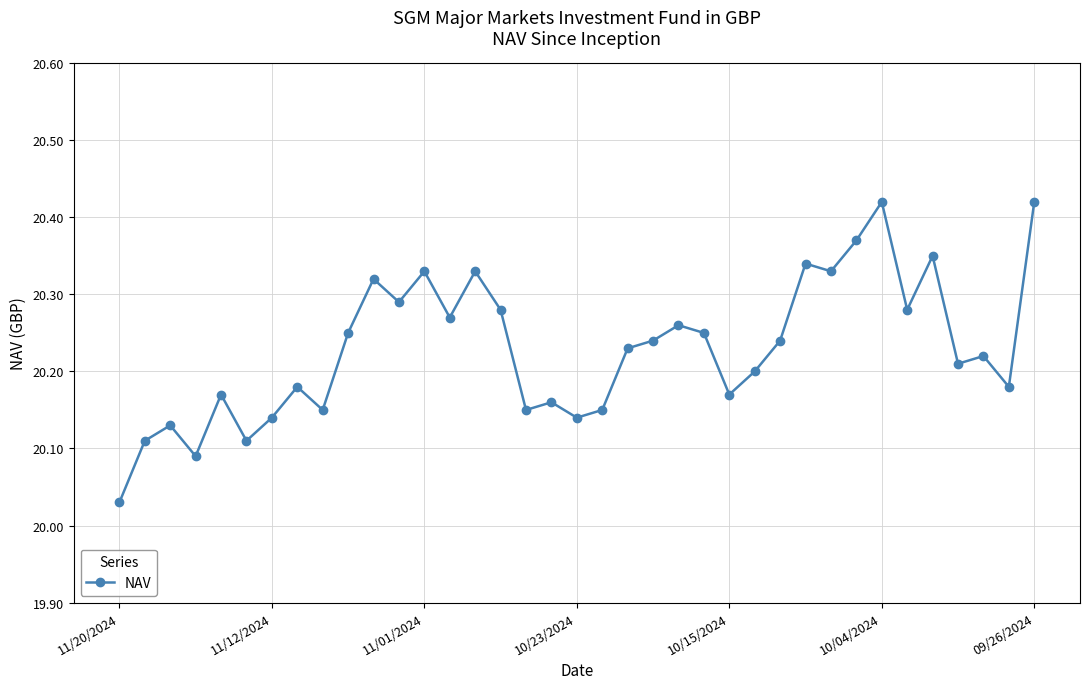

True or false: there are more than 0 points higher than both neighbors.

True